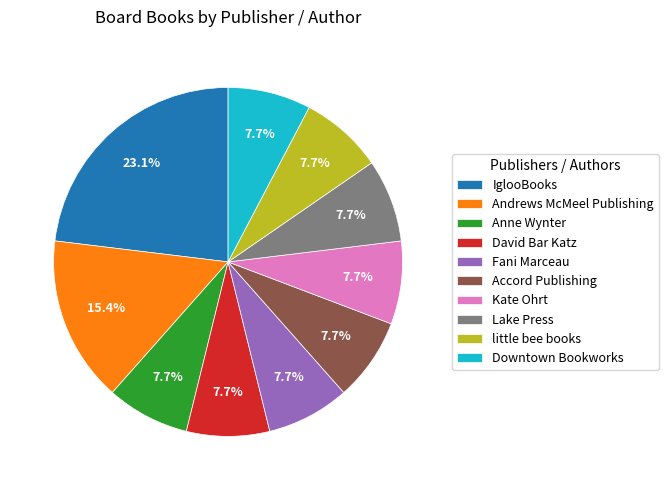

What percentage is NOT represented by little bee books?

92.3%